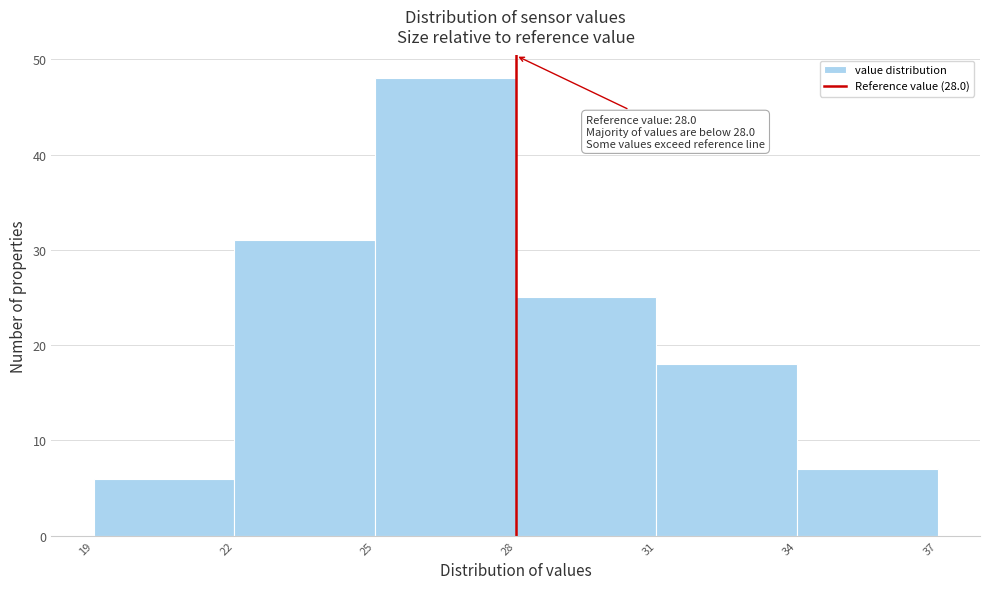

Which range on the x-axis has the tallest bar?

25 to 28